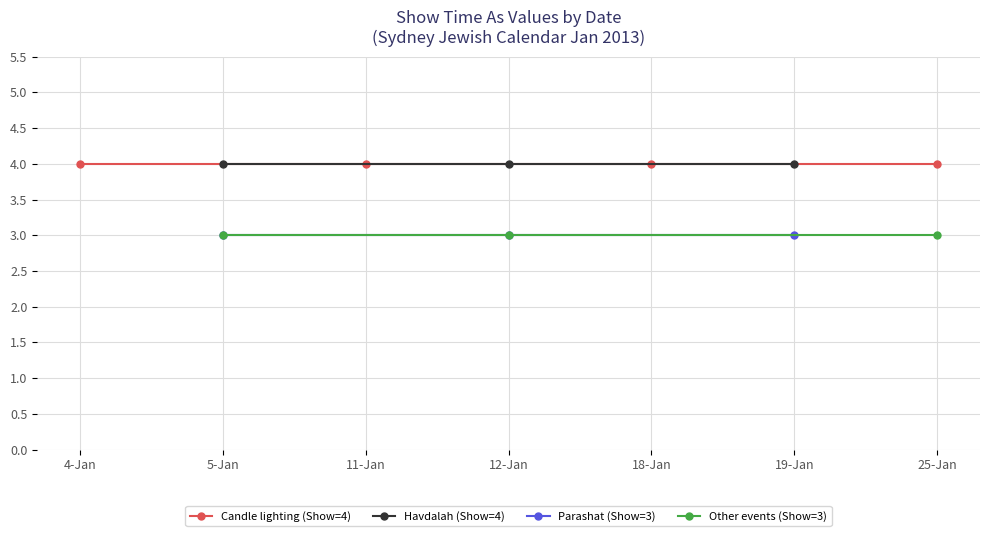

At which label does Show time as (4) reach its peak?

1/4/2013